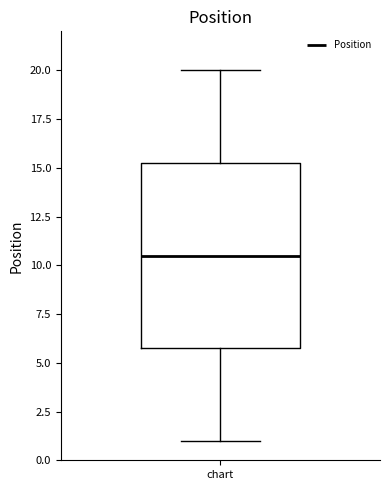

Transcribe this box plot: give where the median line is, the range the box spans, and where the two whiskers end, as read against the y-axis. The values are not printed on the chart, so give them approximately, as read against the axis.

median 10.5, box 6.0 to 15.5, whiskers 1.0 to 20.0